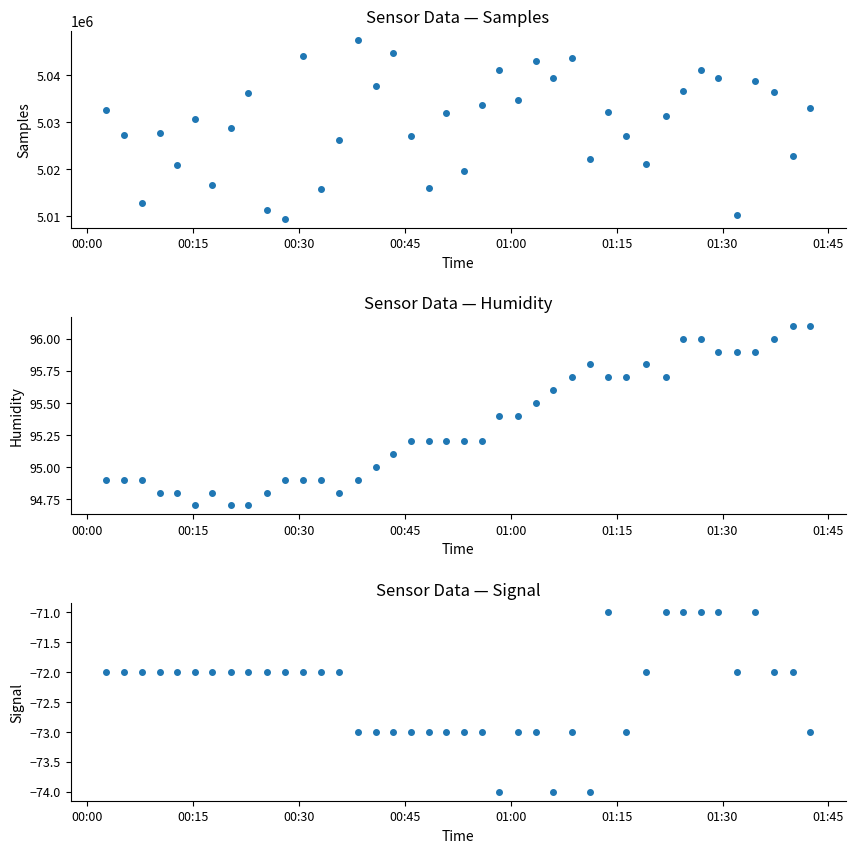

What is the difference between the maximum and second lowest values in the Samples series?

37281.0